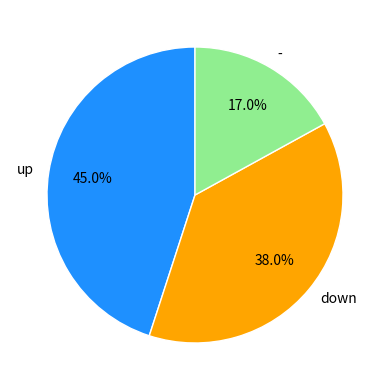

What percentage is NOT represented by up?

55.0%